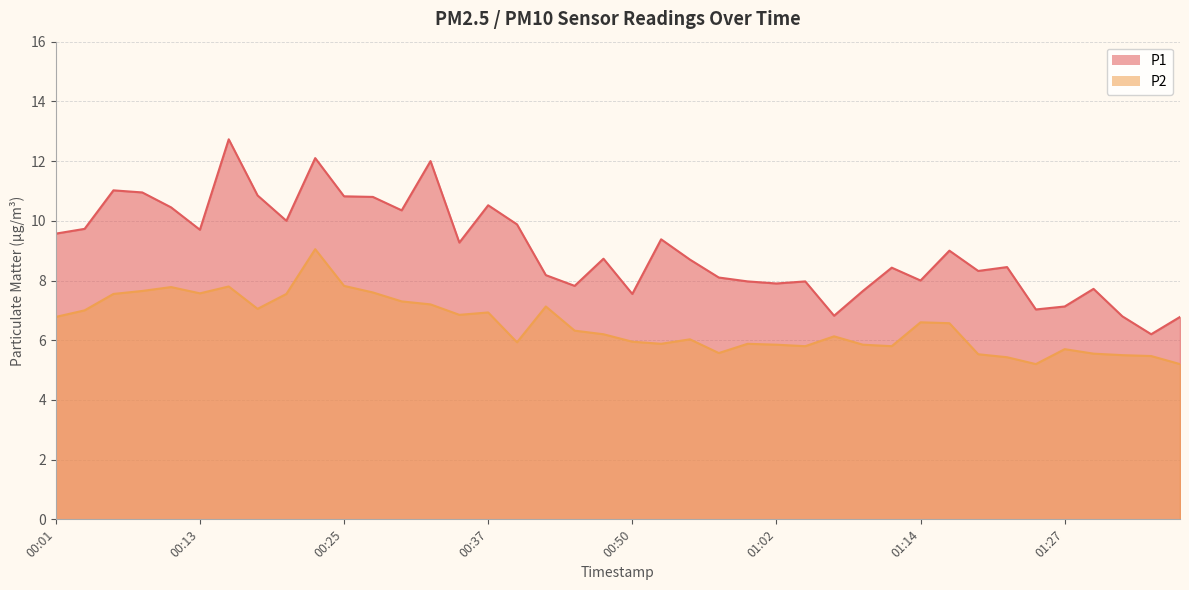

Does the chart display data point markers on the line(s)?

No